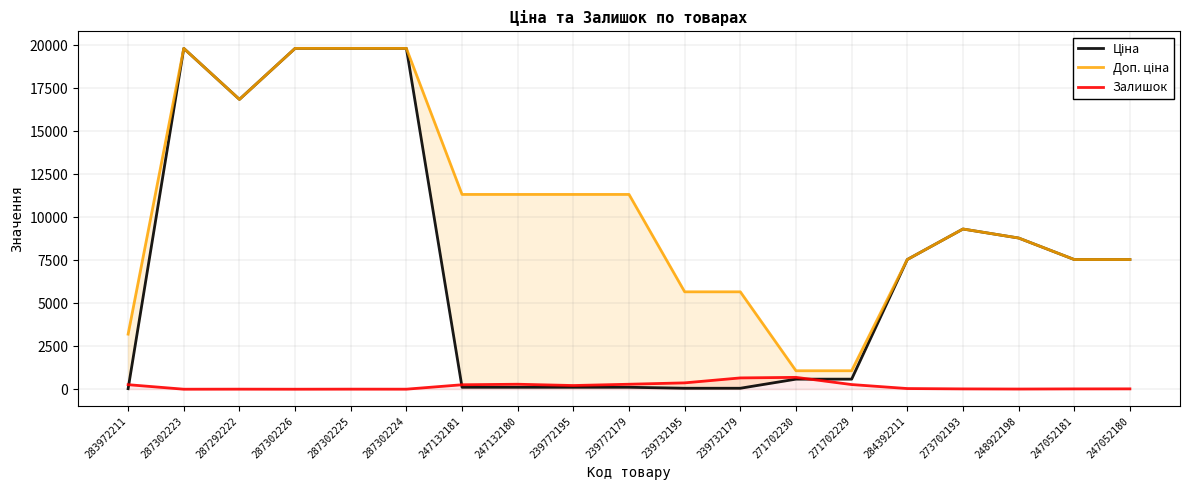

Reading left to right, extract all data points from this chart.

Ціна: 283972211=32.0	287302223=19831.1	287292222=16863.2	287302226=19831.1	287302225=19831.1	287302224=19831.1	247132181=113.3	247132180=113.3	239772195=113.3	239772179=113.3	239732195=56.7	239732179=56.7	271702230=586.0	271702229=586.0	284392211=7545.9	273702193=9321.4	248922198=8797.6	247052181=7545.9	247052180=7545.9
Доп. ціна: 283972211=3205.0	287302223=19831.1	287292222=16863.2	287302226=19831.1	287302225=19831.1	287302224=19831.1	247132181=11334.0	247132180=11334.0	239772195=11334.0	239772179=11334.0	239732195=5667.0	239732179=5667.0	271702230=1074.5	271702229=1074.5	284392211=7545.9	273702193=9321.4	248922198=8797.6	247052181=7545.9	247052180=7545.9
Залишок: 283972211=264.0	287302223=1.0	287292222=4.0	287302226=1.0	287302225=5.0	287302224=3.0	247132181=260.0	247132180=290.0	239772195=215.0	239772179=290.0	239732195=370.0	239732179=658.0	271702230=690.0	271702229=272.0	284392211=39.0	273702193=19.0	248922198=11.0	247052181=19.0	247052180=21.0